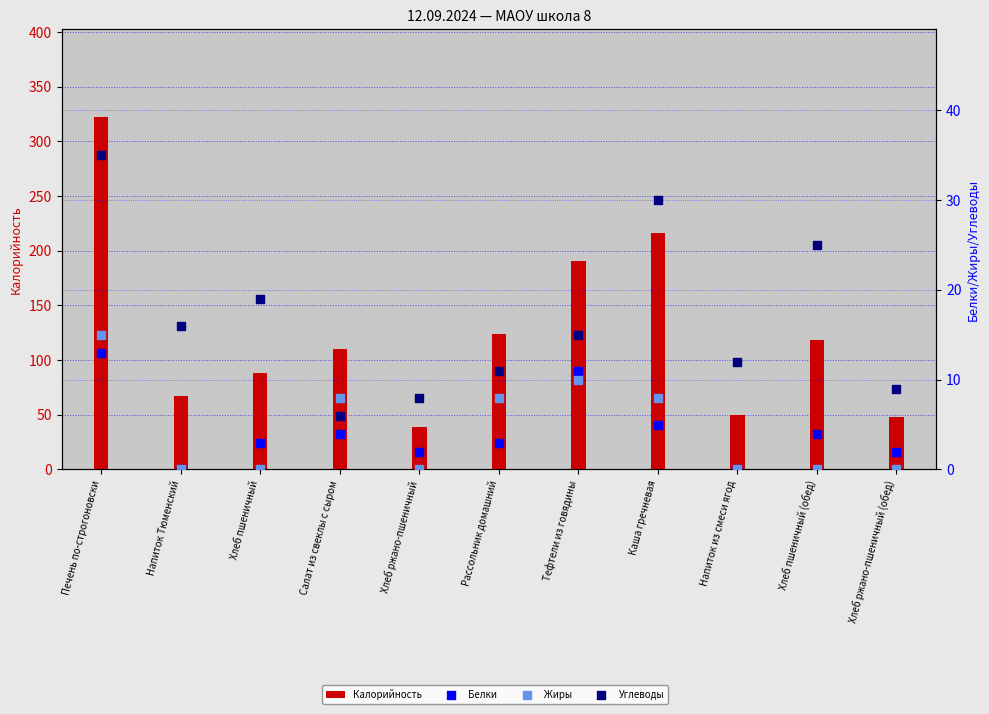

At which category is the sum across all series the highest?

Печень по-строгоновски